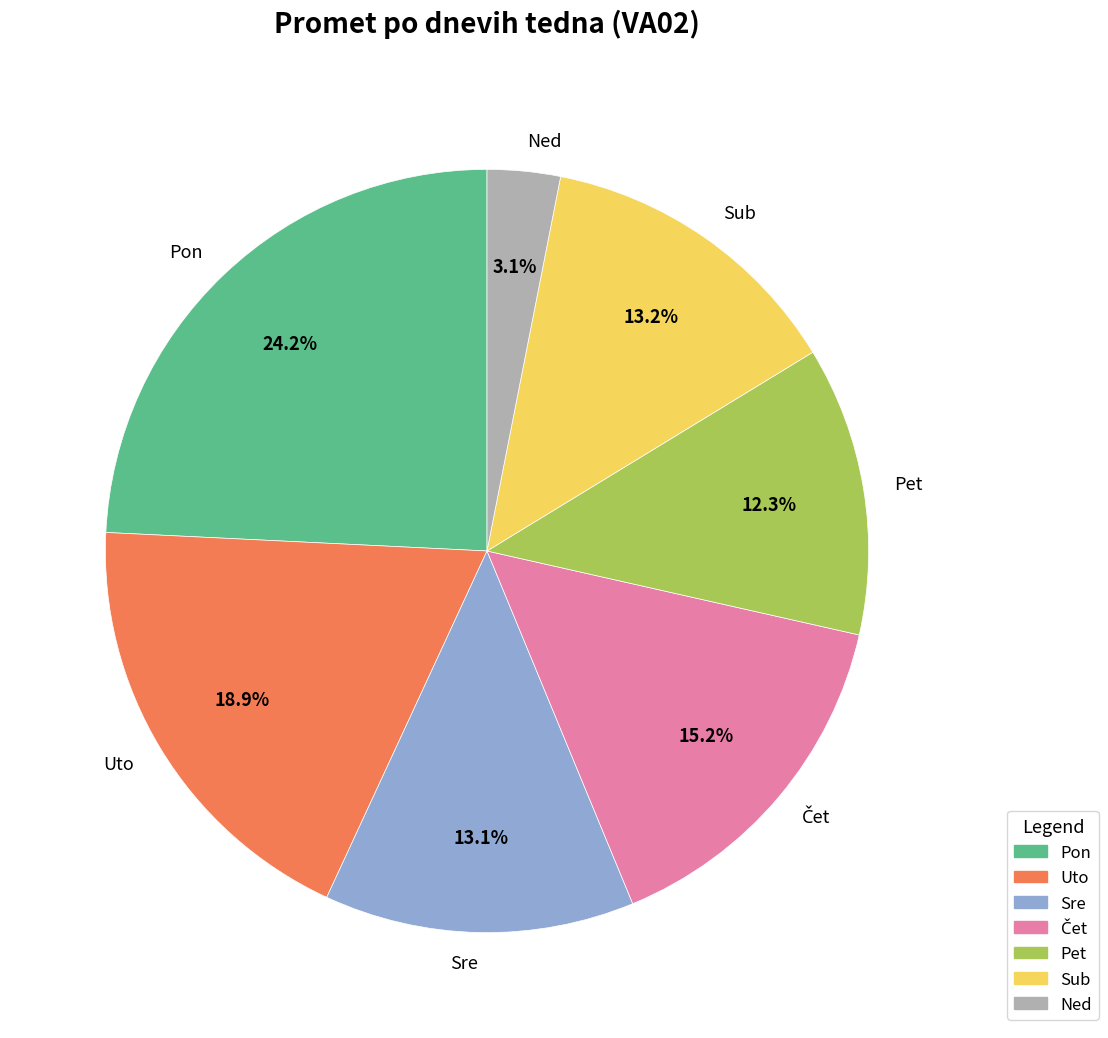

Which slice is the largest?

Pon